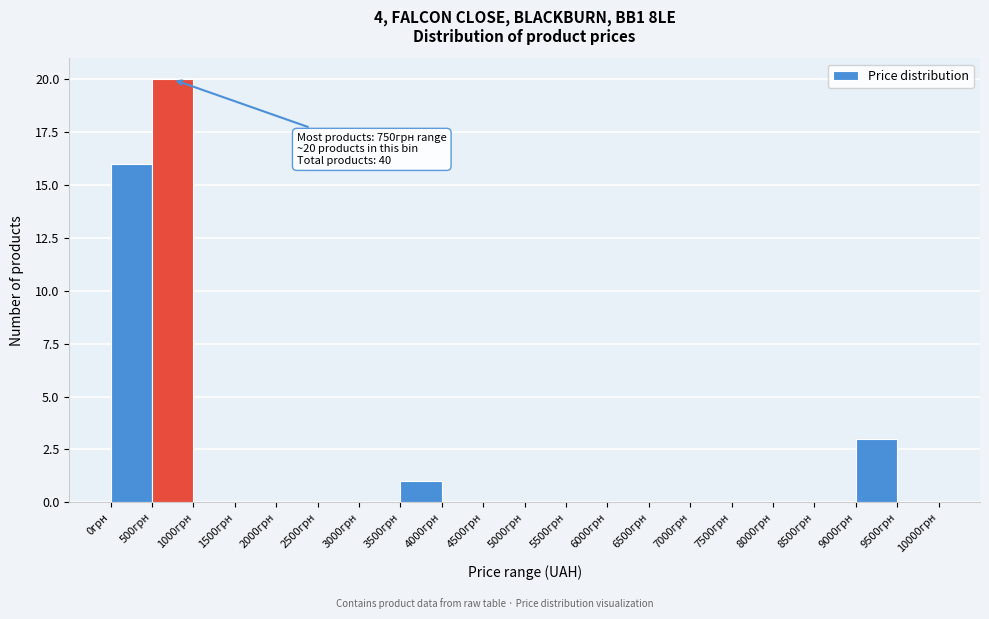

Which range on the x-axis has the tallest bar?

500 to 1000